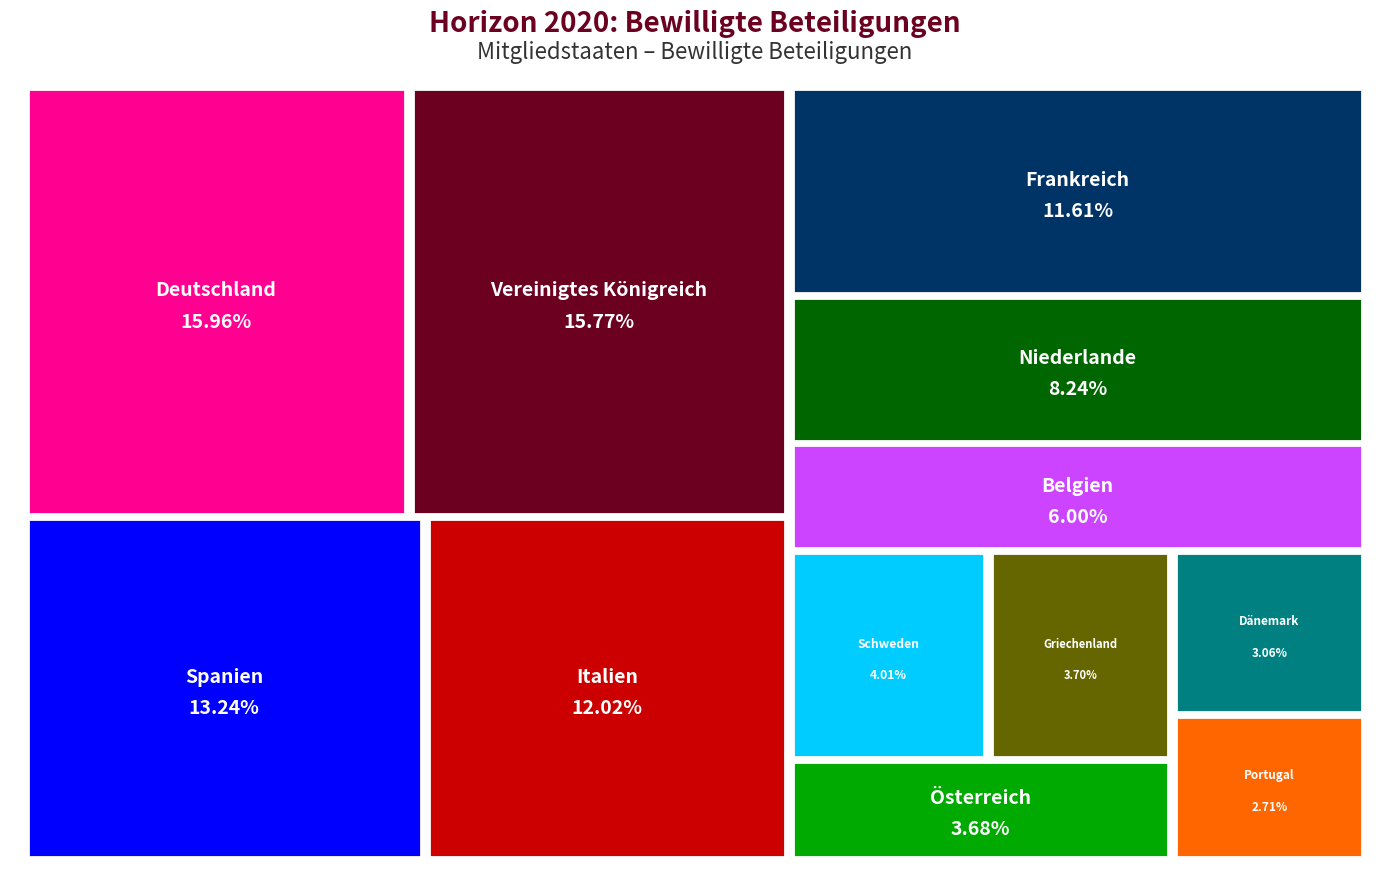

Reading left to right, extract all data points from this chart.

9480	9366	7862	7140	6892	4891	3562	2380	2200	2188	1816	1610